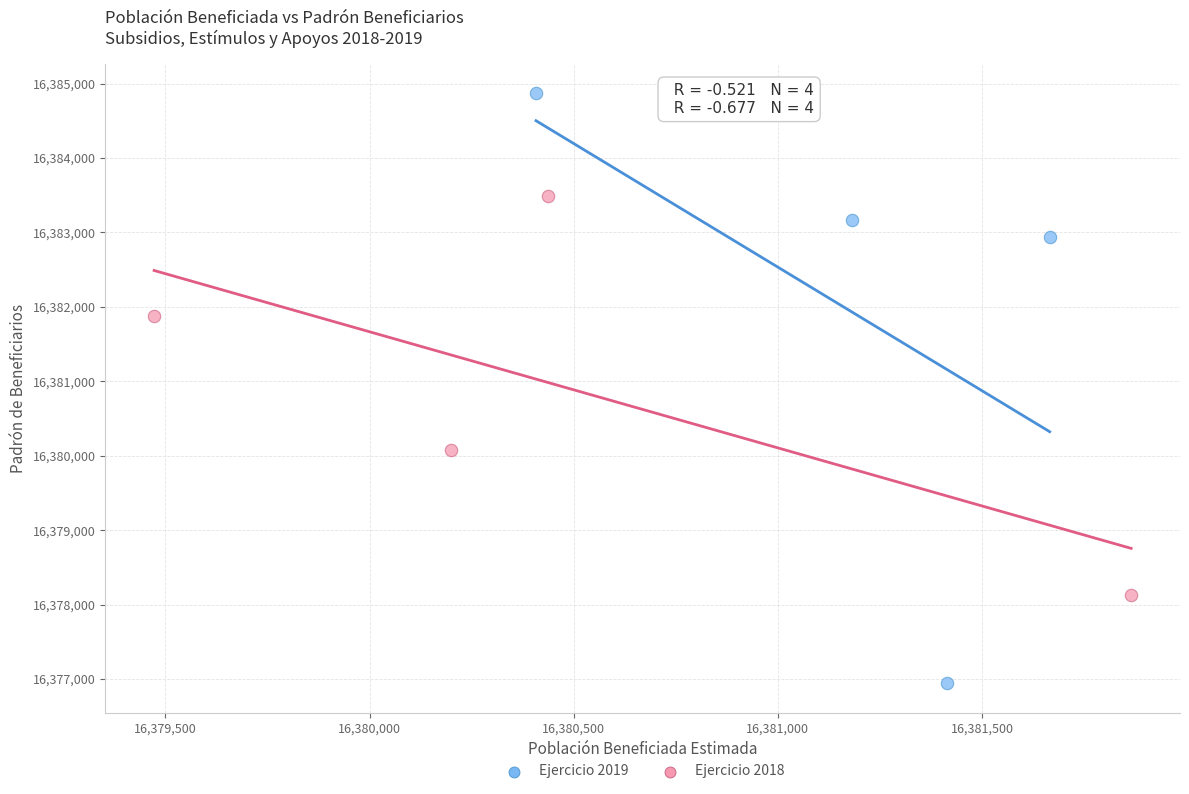

Which series contains the lowest Y value?

Ejercicio 2019